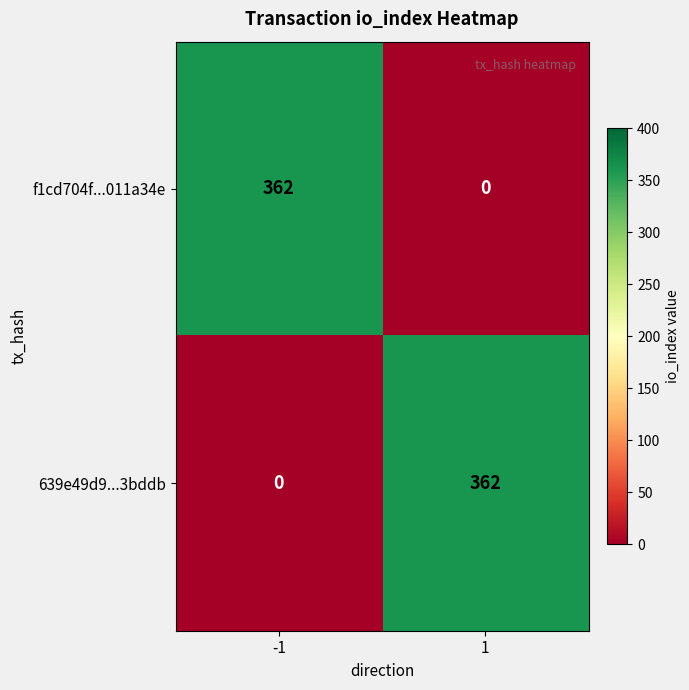

What is the total value across all series at 1?

362